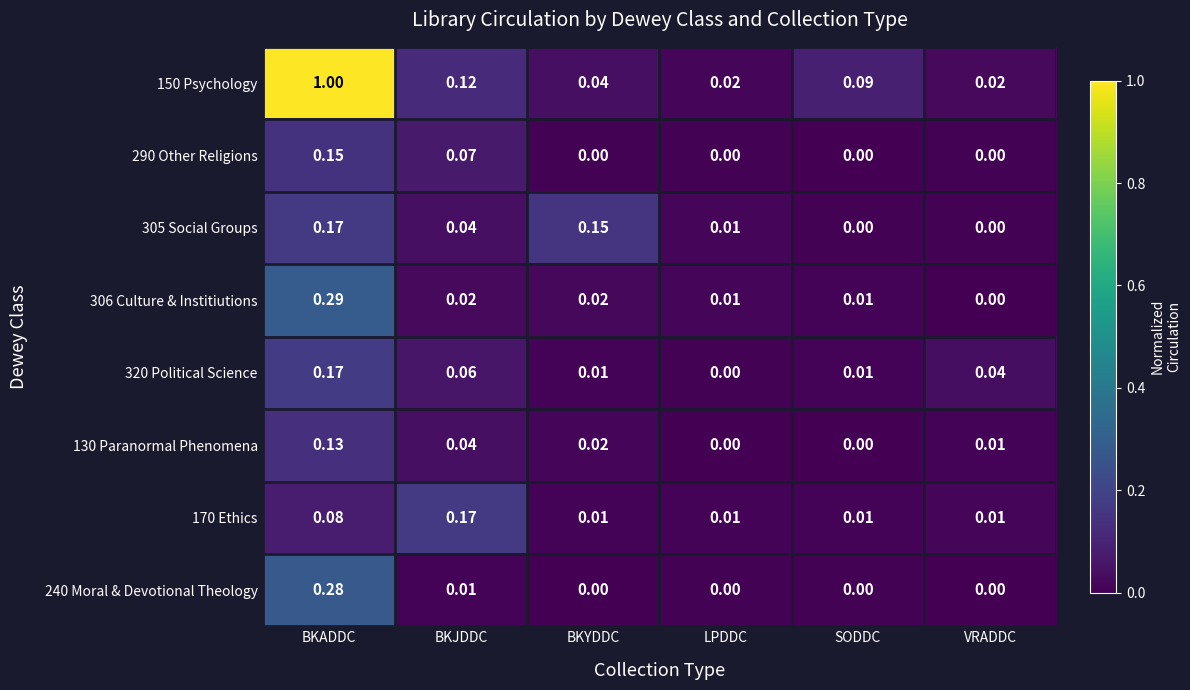

Which category has the highest value in the 305 Social Groups series?

BKADDC